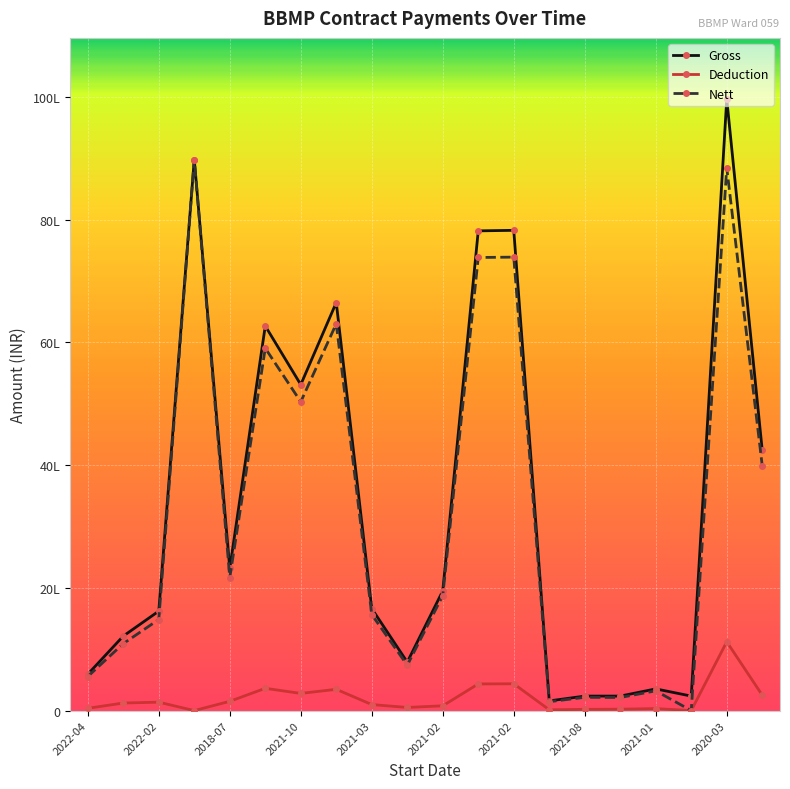

Does the chart have visible grid lines?

Yes